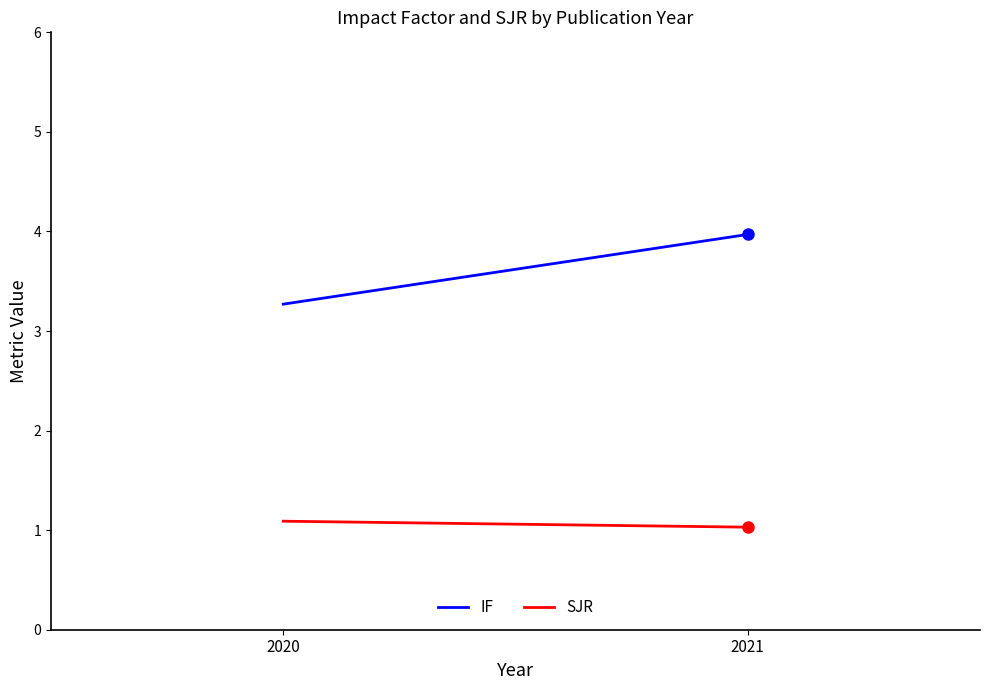

Which series has the largest total across all categories?

IF